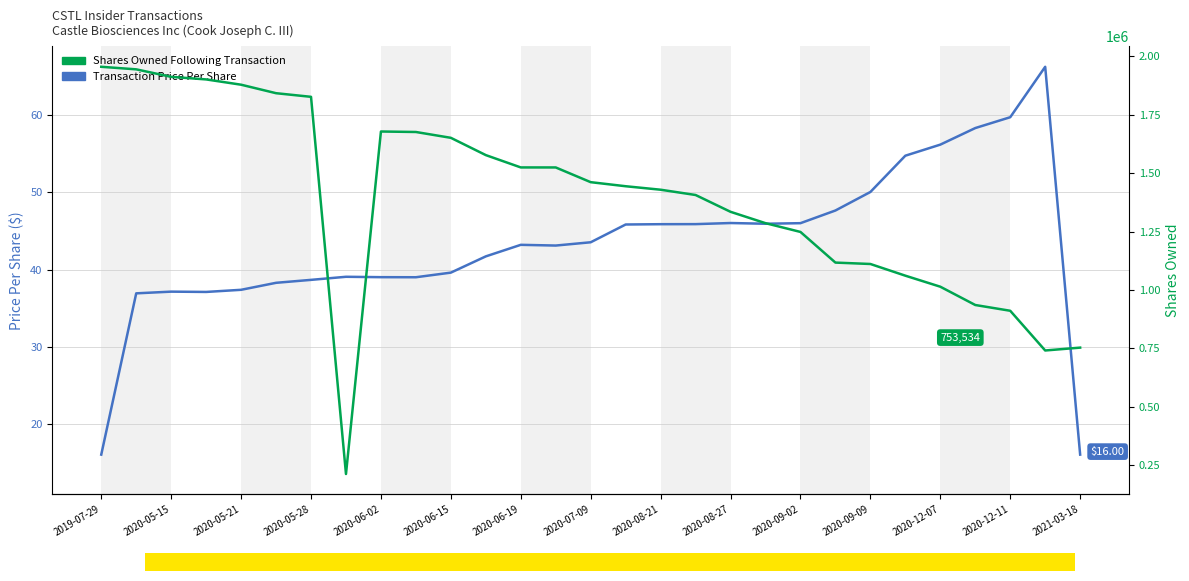

How many data points in Transaction Price Per Share are less than 43?

13